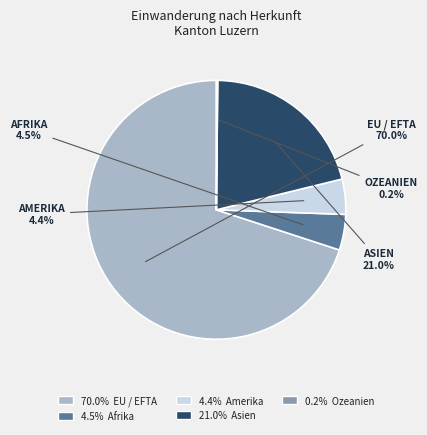

Is there a majority slice in this chart?

Yes